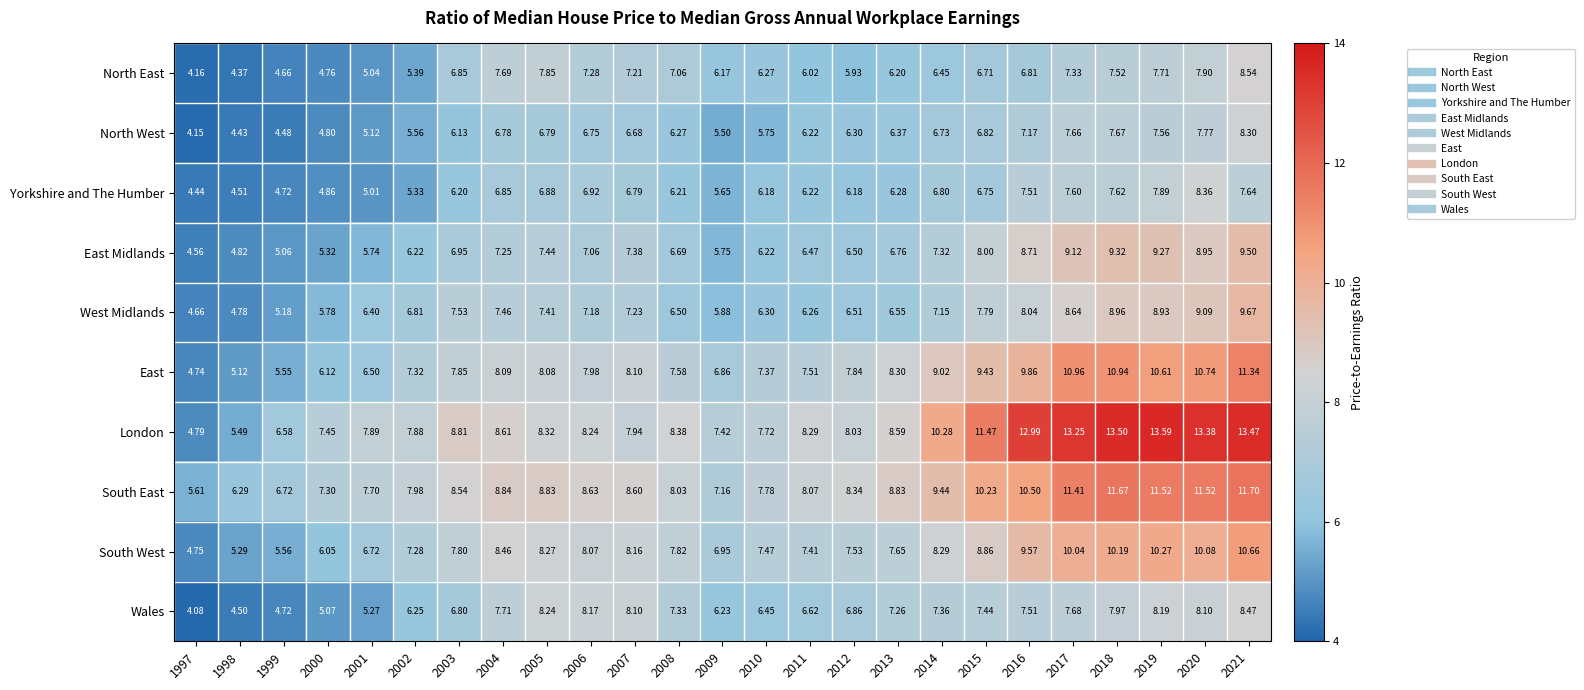

At how many categories does at least one series exceed 6?

24